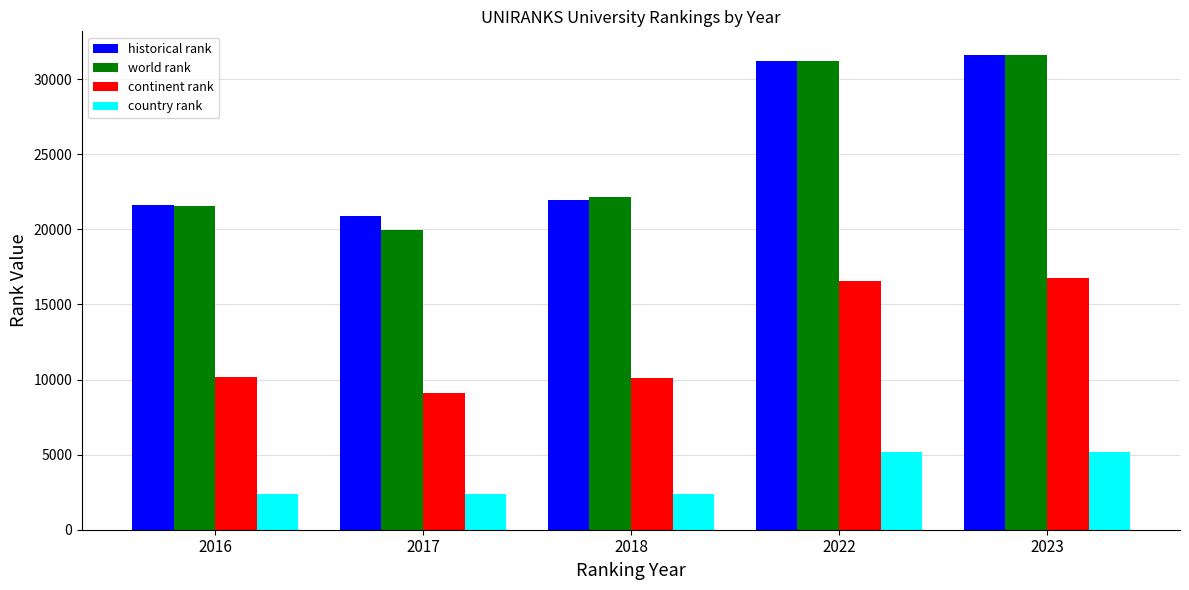

Is the value of world rank at 2018 greater than the value of country rank at 2016?

Yes